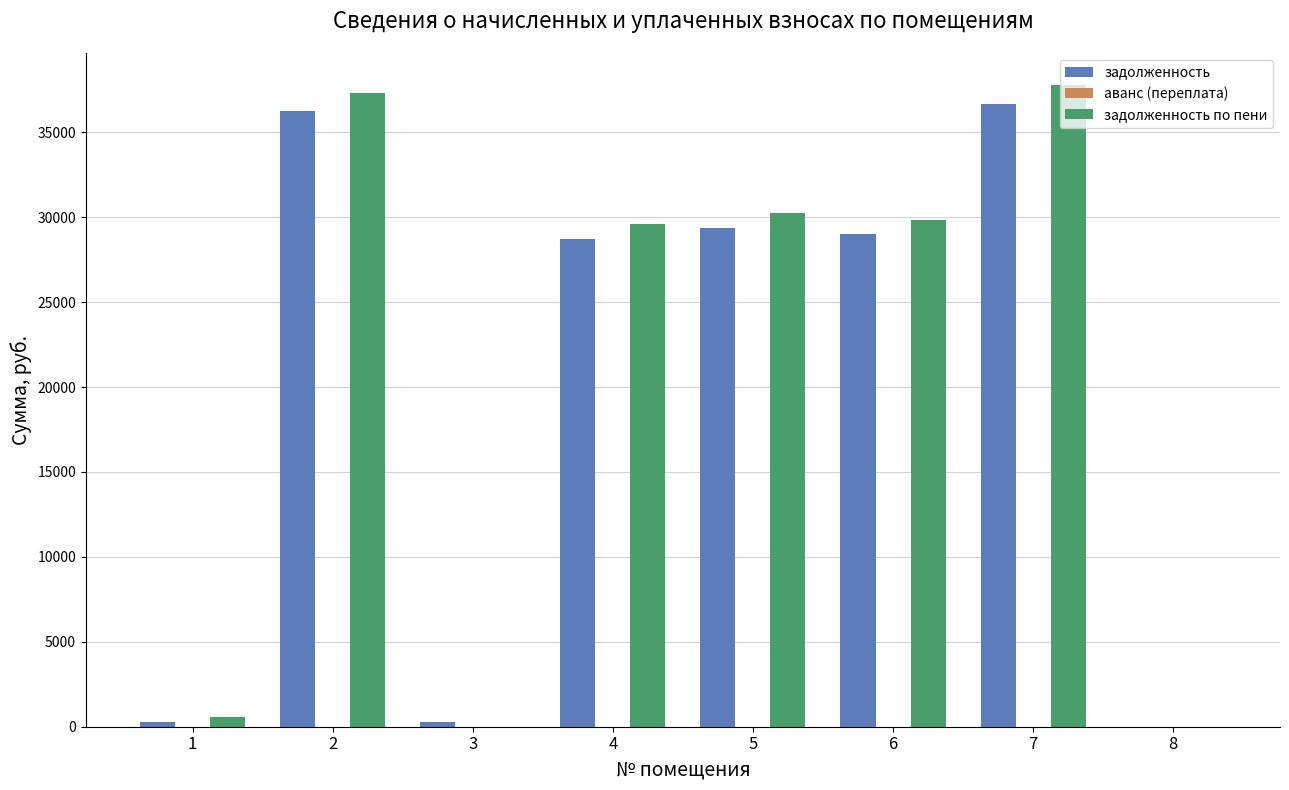

Is it true that задолженность по пени equals 29594.6 at 4?

True